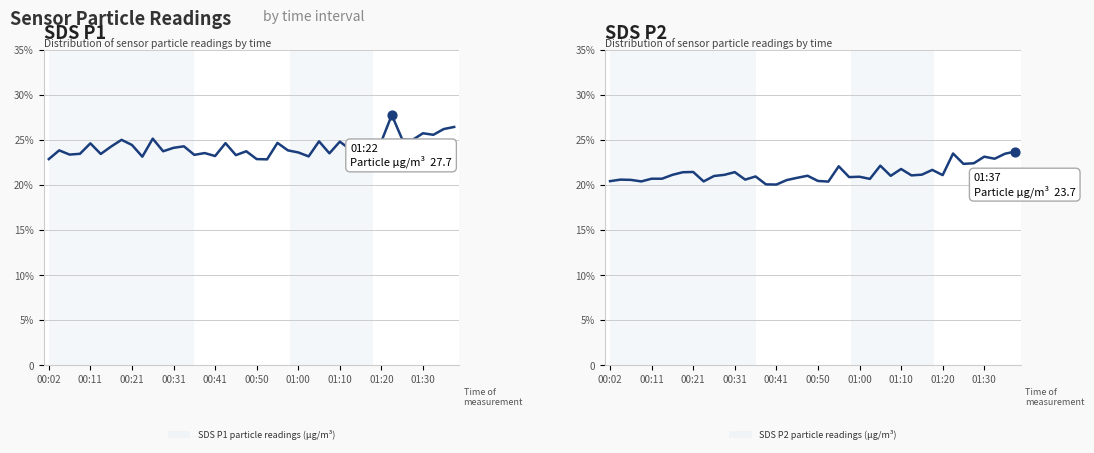

What are all the series names shown in the legend?

SDS P1 particle readings (μg/m³), SDS P2 particle readings (μg/m³)